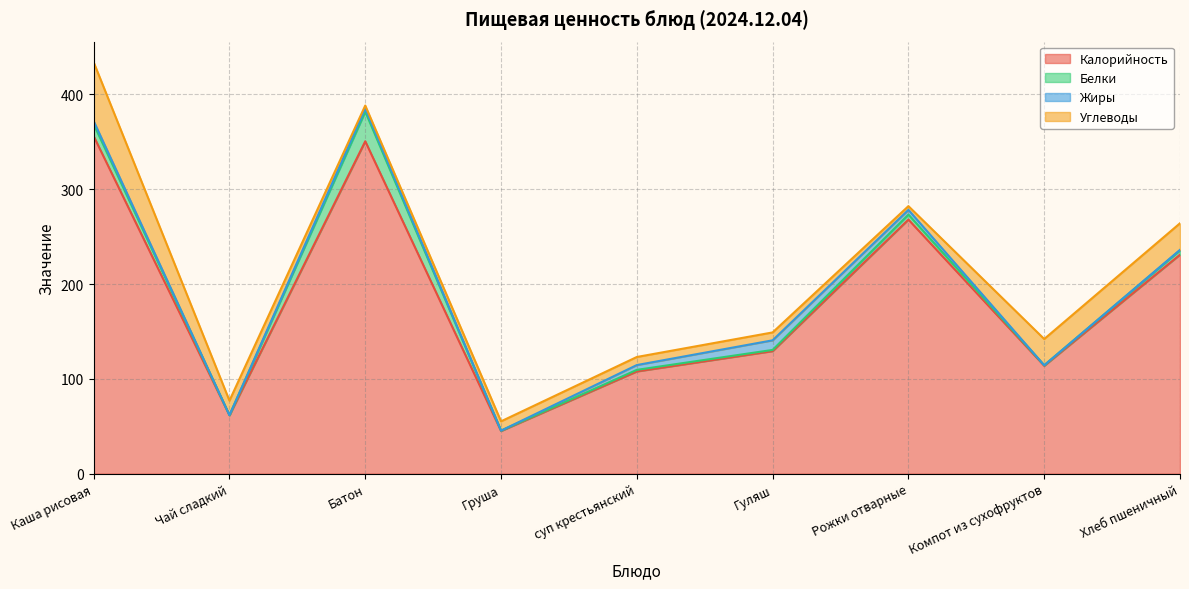

How many data points in Калорийность are less than 129?

4